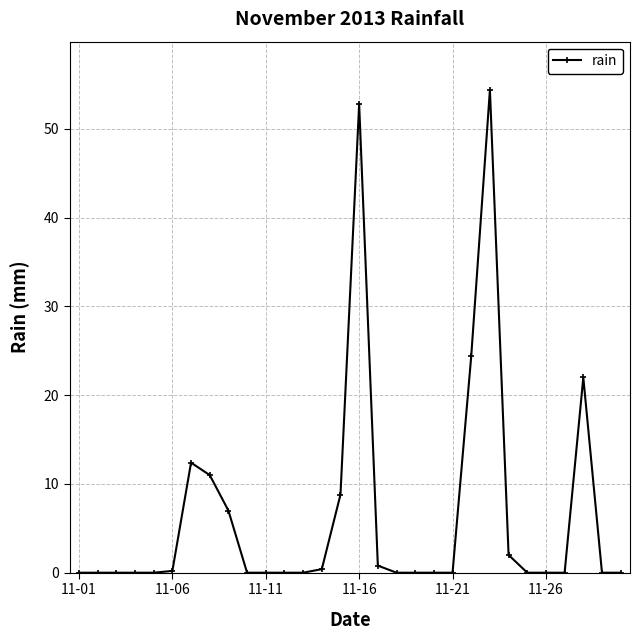

Does the chart display data point markers on the line(s)?

Yes